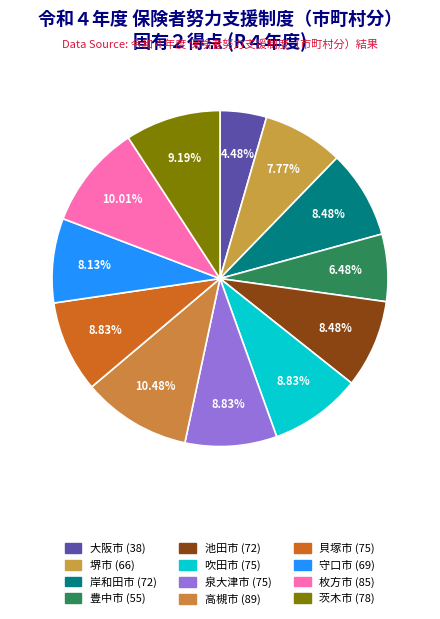

How many segments does this pie chart have?

12